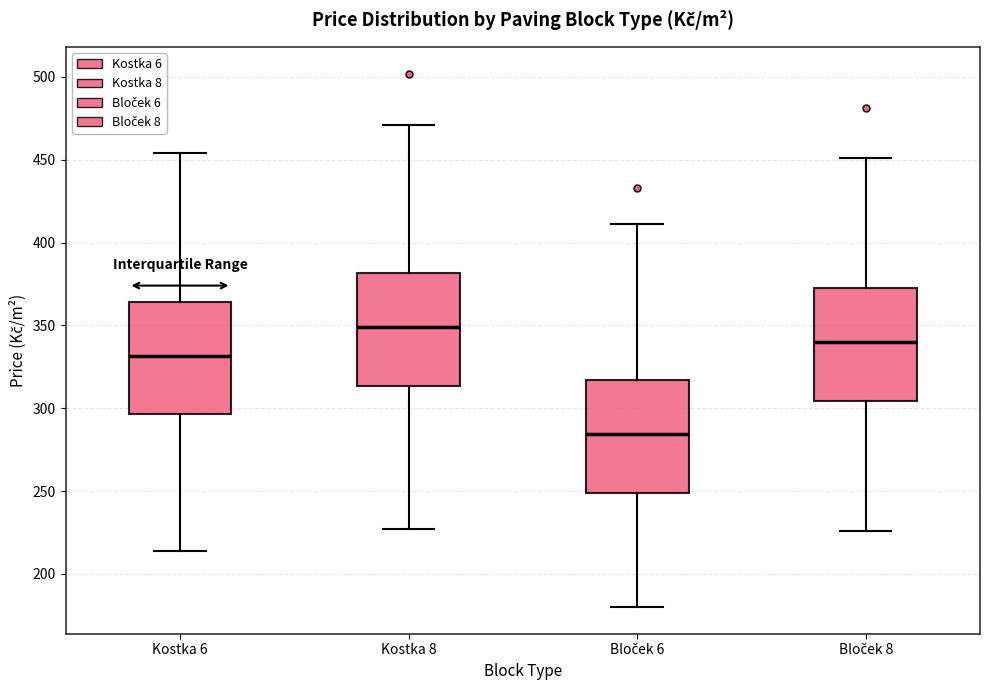

Reading left to right, read every box against the y-axis: the position of its median line, the range the box covers, and the ends of its whiskers. The values are not printed on the chart, so give them approximately, as read against the axis.

Kostka 6: median 330, box 295 to 365, whiskers 215 to 455
Kostka 8: median 350, box 315 to 380, whiskers 225 to 470
Bloček 6: median 285, box 250 to 315, whiskers 180 to 410
Bloček 8: median 340, box 305 to 375, whiskers 225 to 450